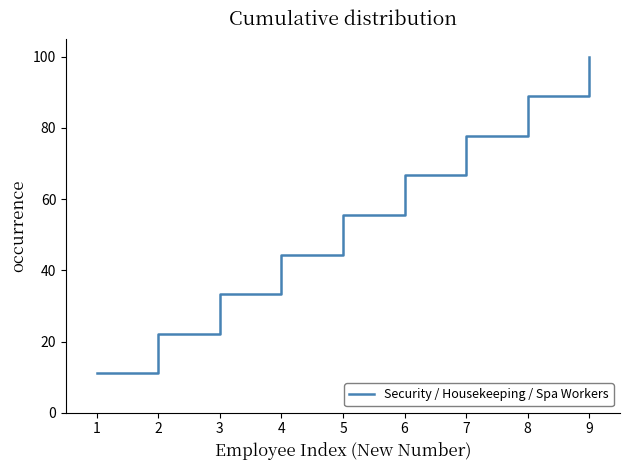

True or false: there are more than 2 points higher than both neighbors.

False